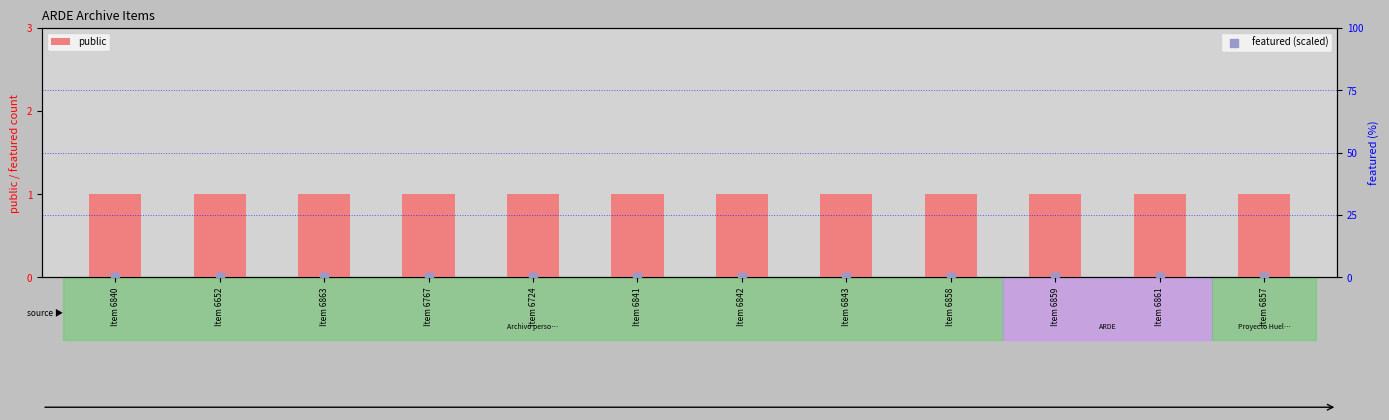

At how many categories does at least one series exceed 0?

12